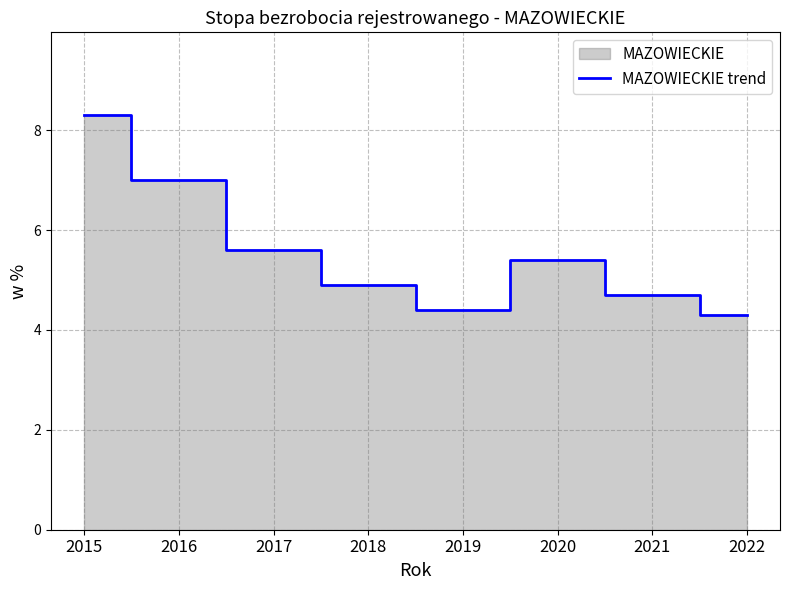

List the labels in order of value, smallest first.

2022, 2019, 2021, 2018, 2020, 2017, 2016, 2015